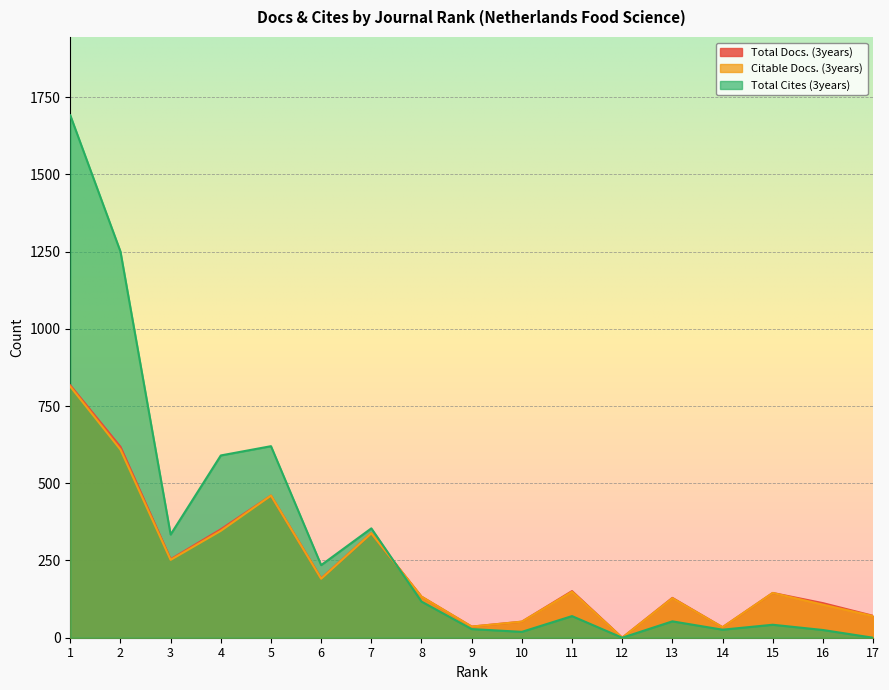

At which label does Total Cites (3years) first exceed 70?

1